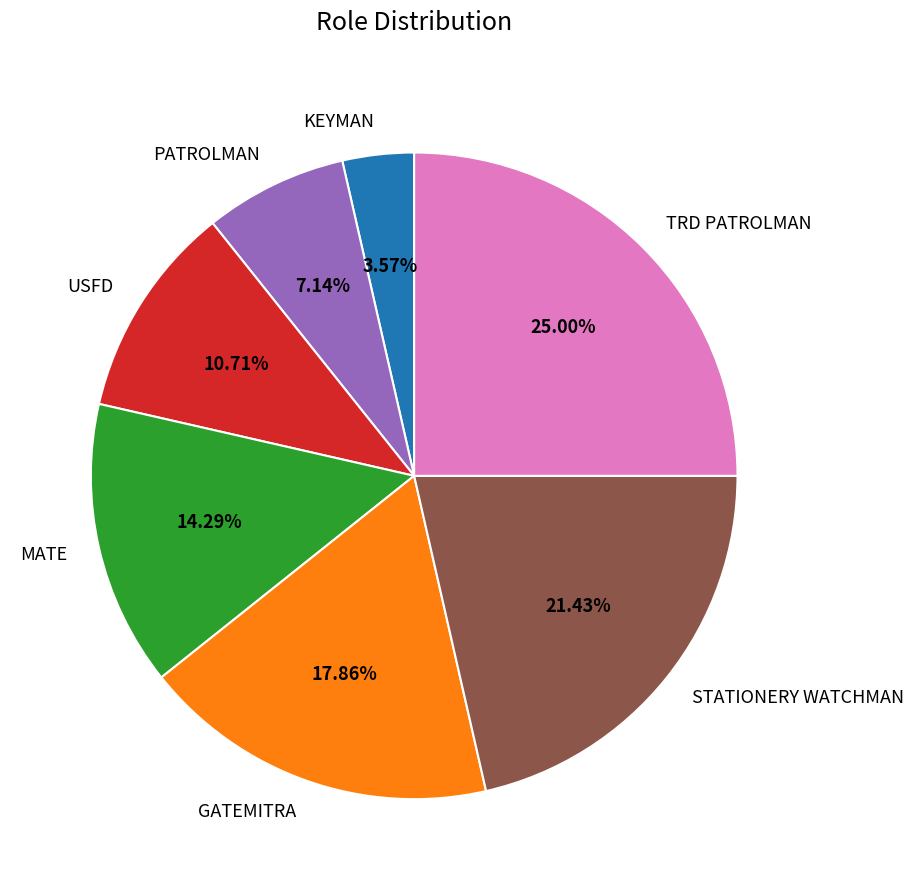

To the nearest percent, what percentage of the pie is USFD?

11%